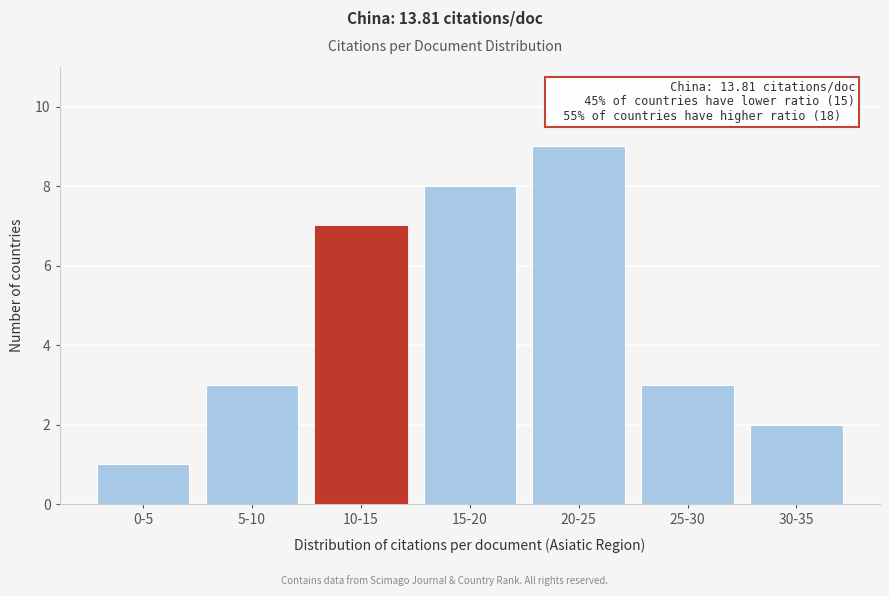

Reading left to right, what are all the values shown in this chart?

1	3	7	8	9	3	2